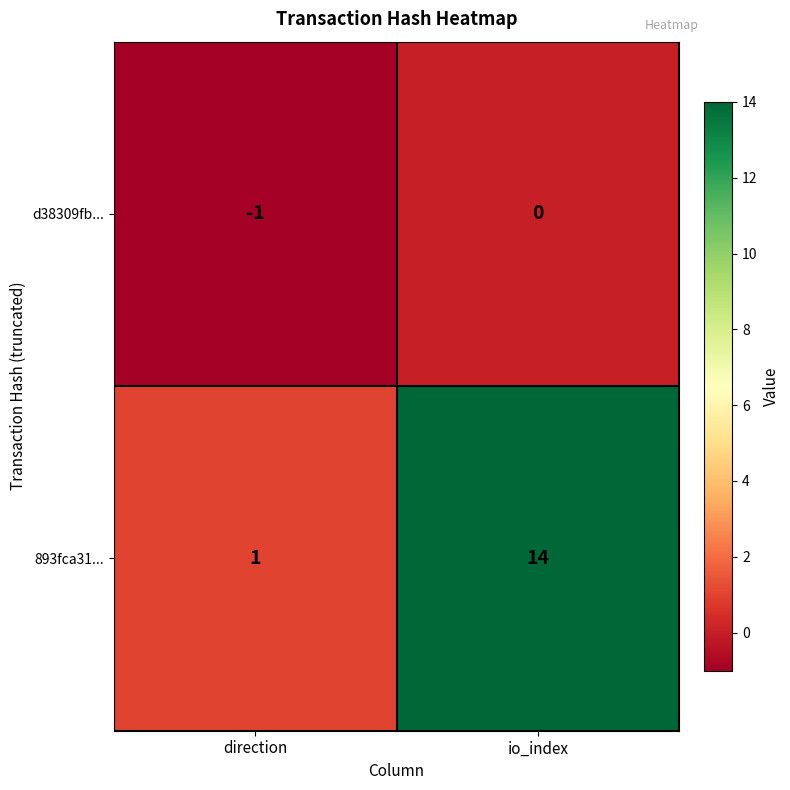

The value of d38309fb... at direction is -2. True or false?

False